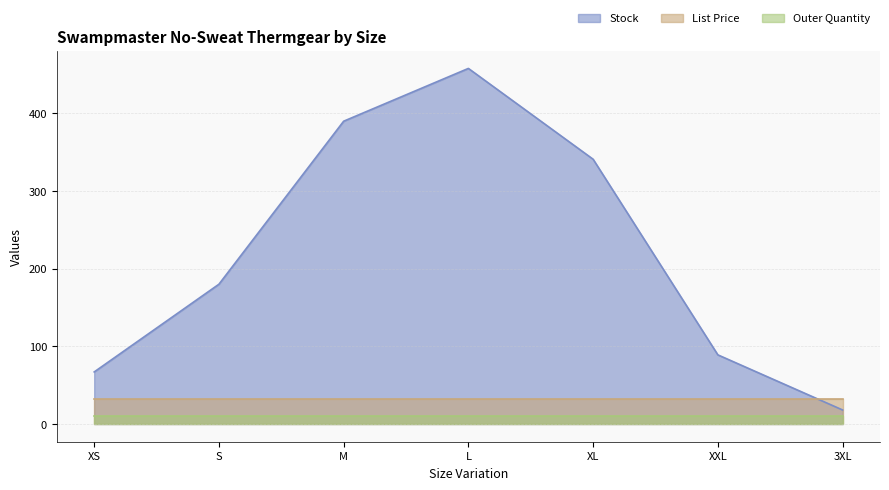

True or false: Outer Quantity and List Price cross at least once.

False